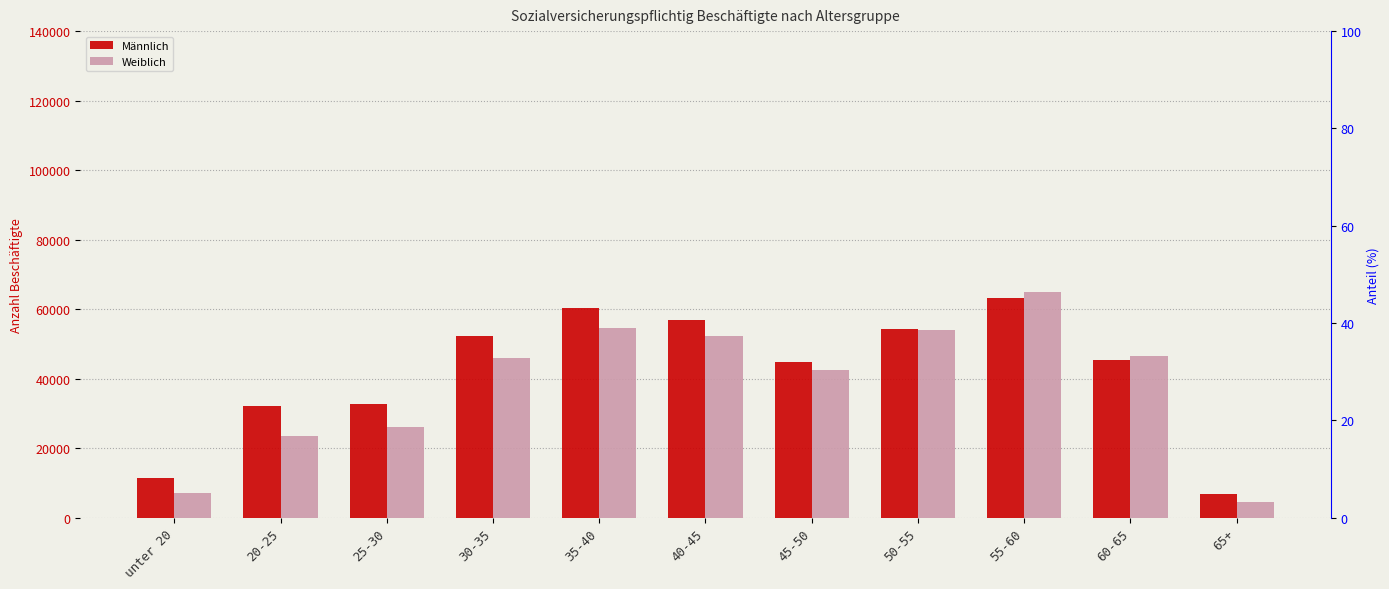

Between 20-25 and 30-35, which series saw the biggest shift?

Weiblich